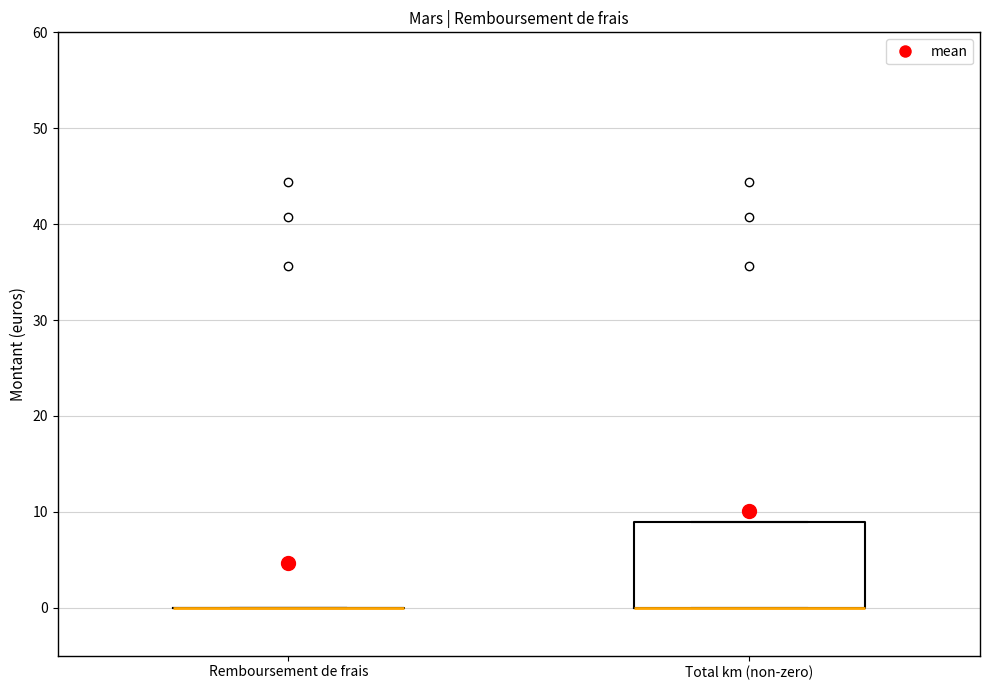

Where is the lower edge of the box for Total km (non-zero) on the y-axis? The values are not printed on the chart, so give them approximately, as read against the axis.

0